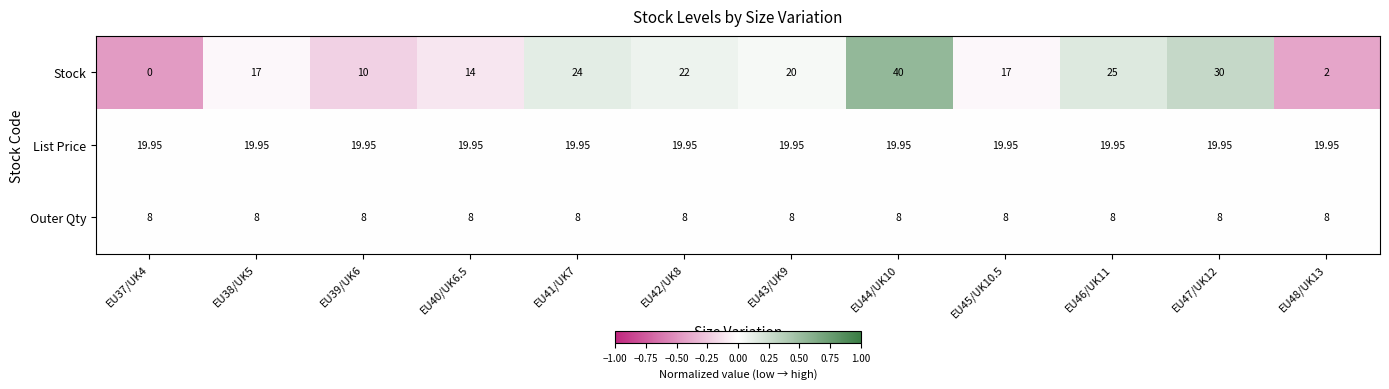

How many values in the Stock series are below 20?

6